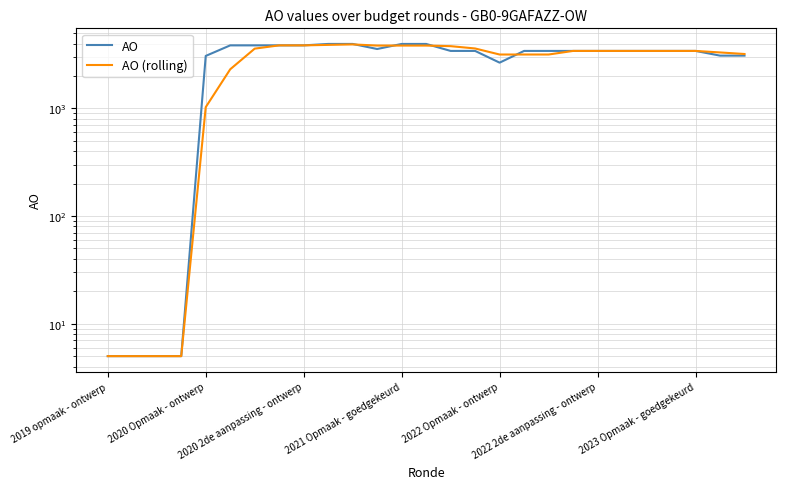

True or false: AO has a value of 1234.6 at 26.

False